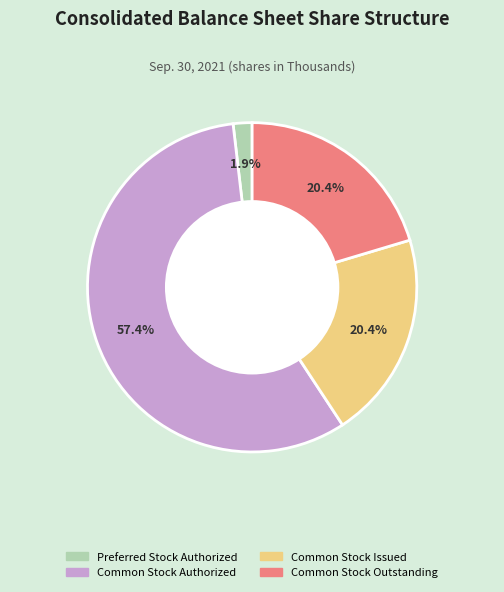

Between Preferred Stock Authorized and Common Stock Issued, which is larger?

Common Stock Issued